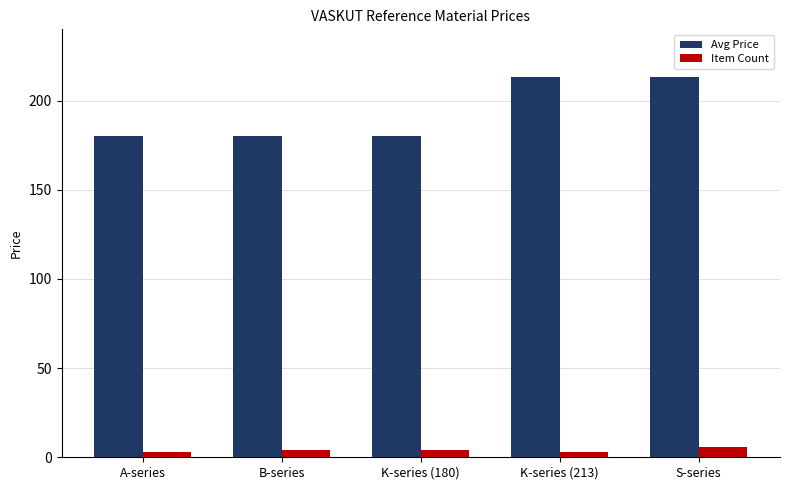

Is the value of Avg Price at K-series (213) greater than the value of Item Count at A-series?

Yes